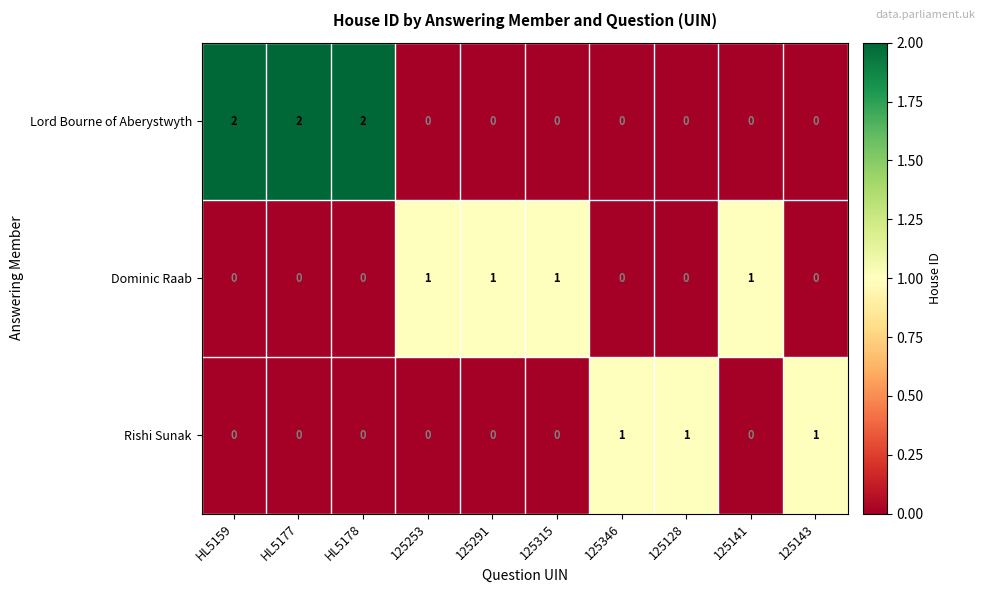

The Lord Bourne of Aberystwyth series shows 0 at 125143. True or false?

True